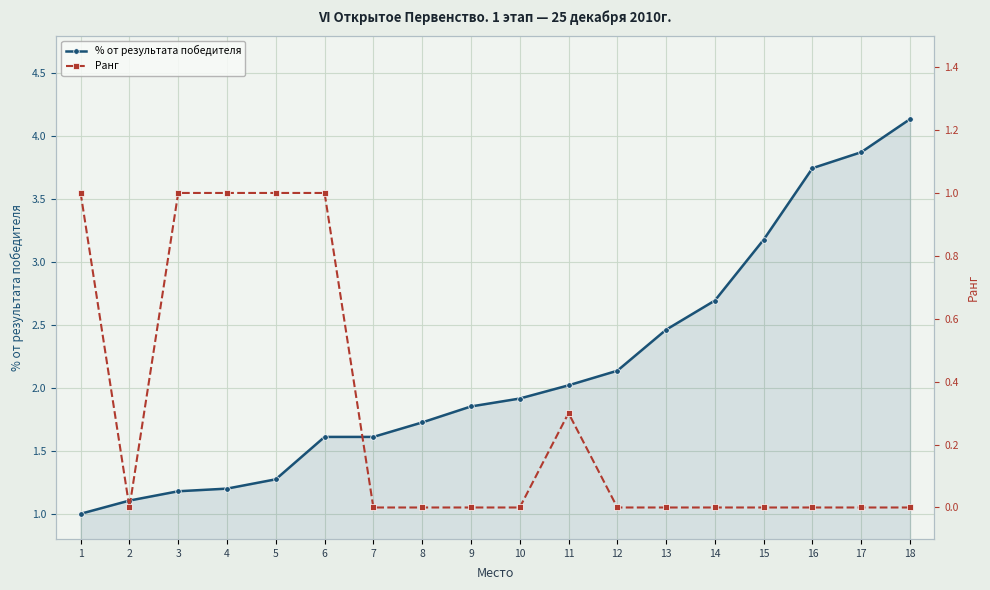

Rank the series at 15 from lowest to highest value.

Ранг, % от результата победителя